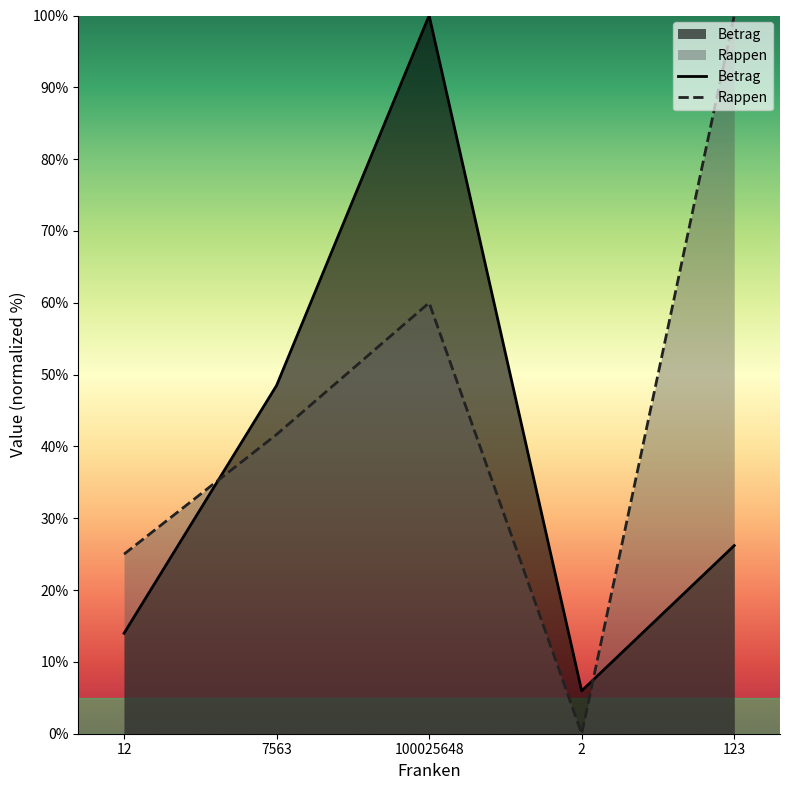

Count the Rappen values in the range 25 to 60.

3